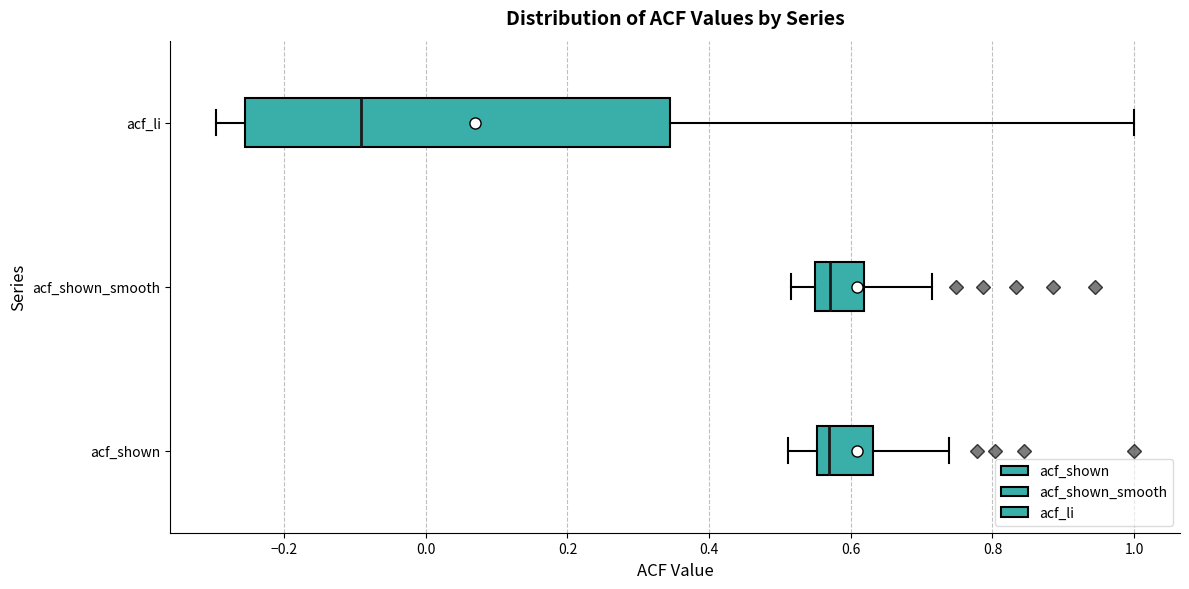

Which box is the widest, from its left edge to its right edge?

acf_li